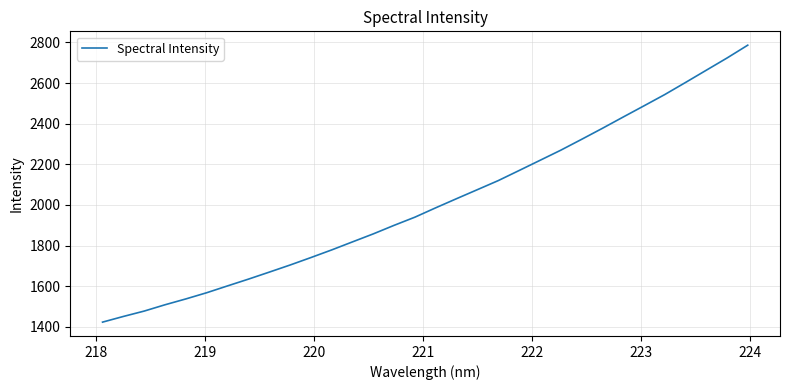

What is the greatest value displayed?

2786.3